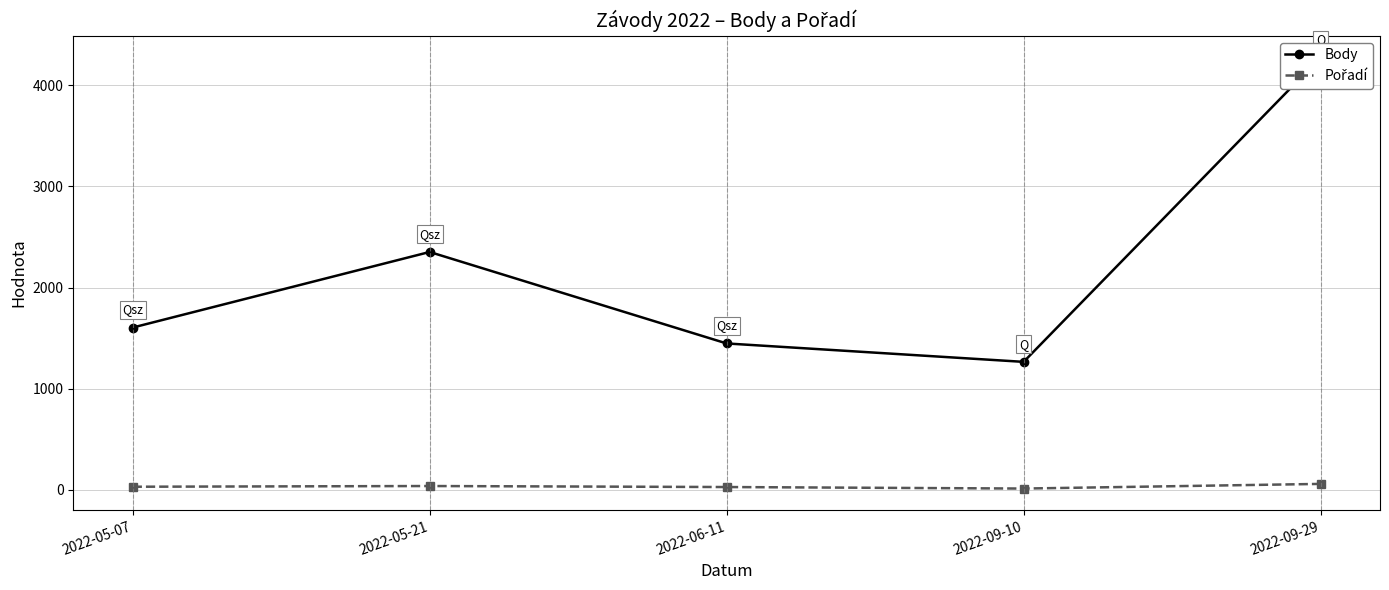

Which series changed the most between 2022-06-11 and 2022-09-29?

Body